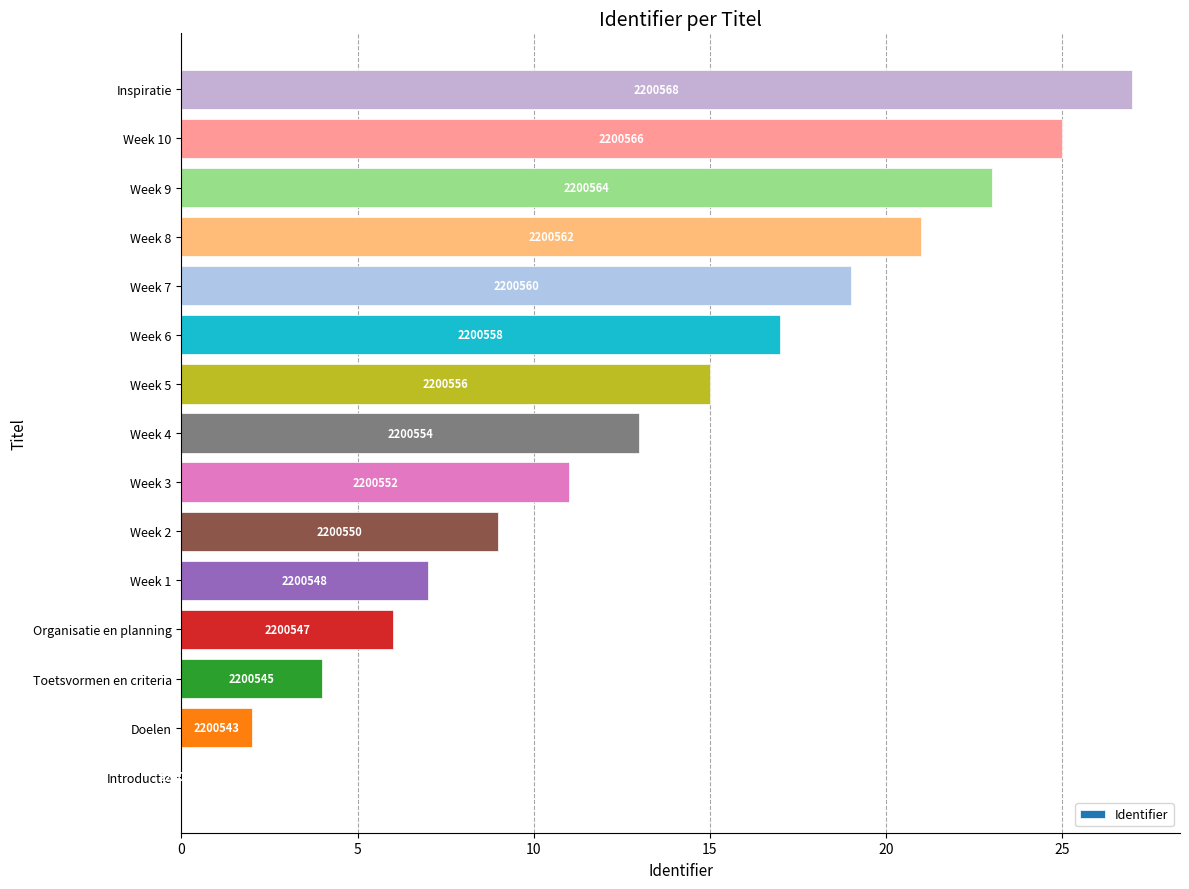

What is the difference between the maximum and minimum values?

27